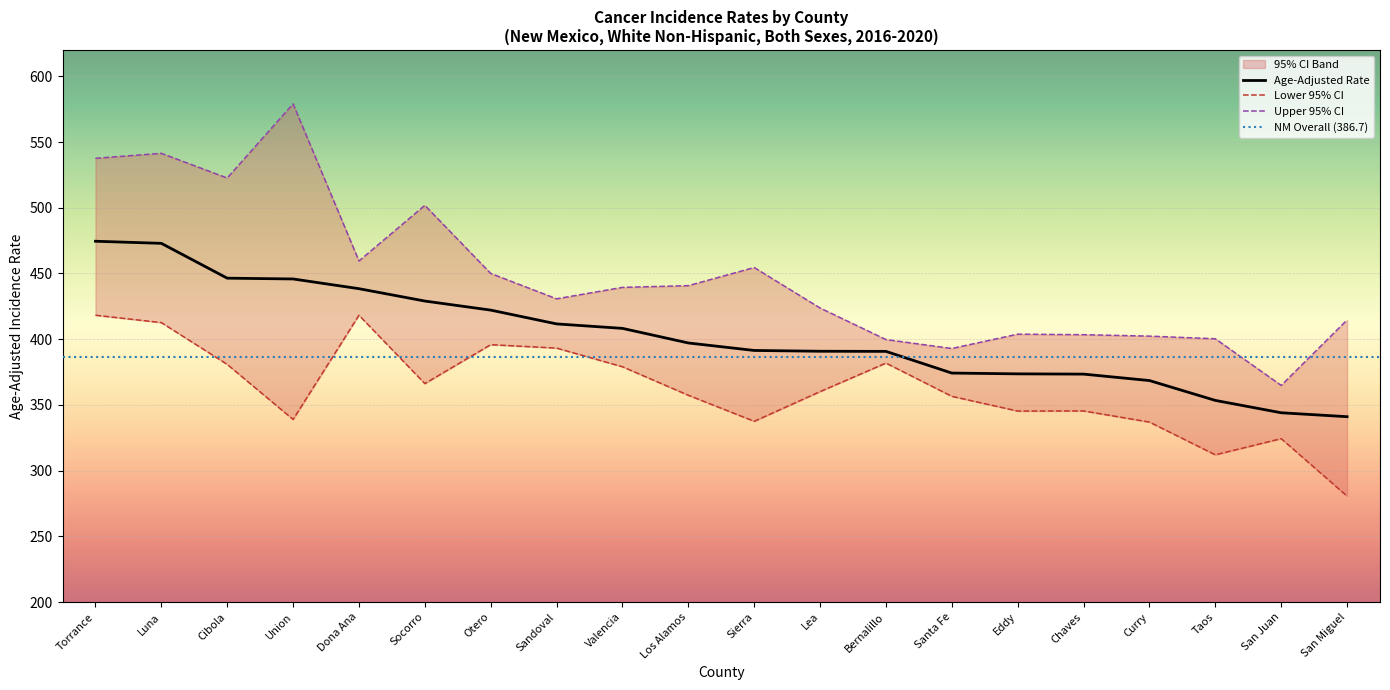

True or false: Upper 95% CI and Lower 95% CI intersect in this chart.

False